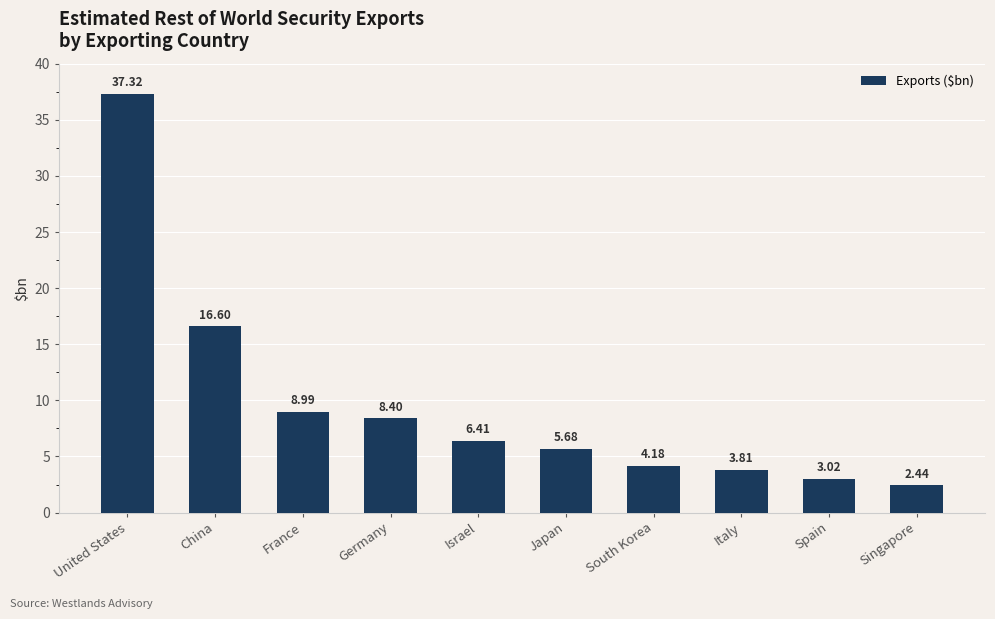

List the labels in order of value, smallest first.

Singapore, Spain, Italy, South Korea, Japan, Israel, Germany, France, China, United States